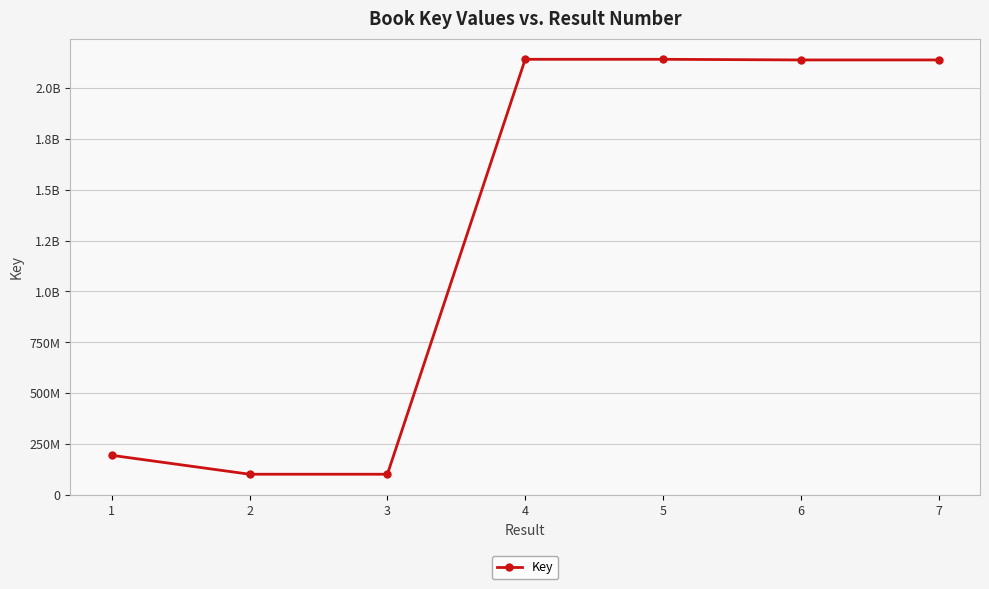

Reading left to right, what are all the values shown in this chart?

194054794	101036674	101036746	2140793577	2140793942	2137648605	2137647978